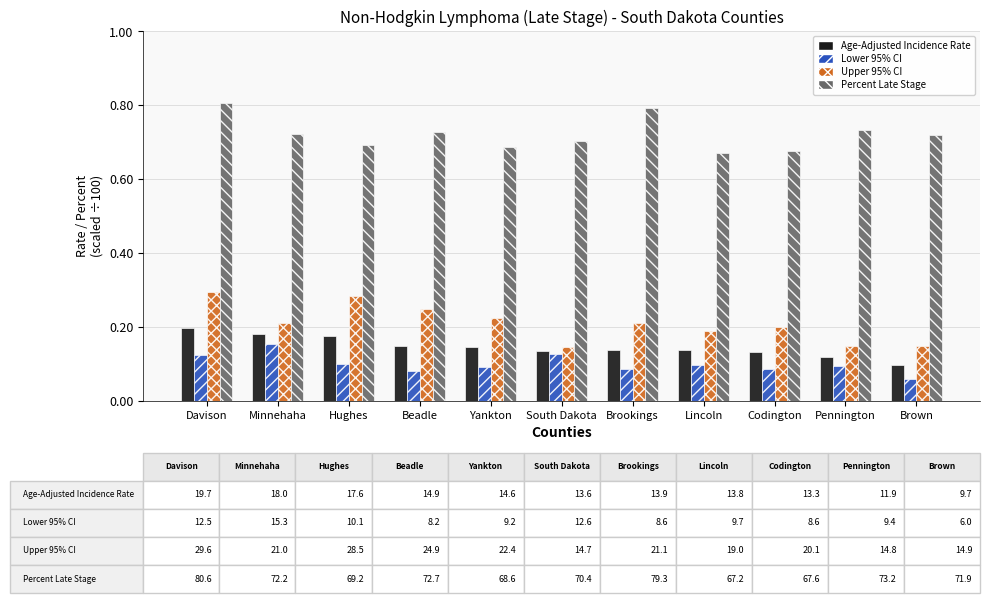

The Upper 95% CI series shows 0.2 at Pennington. True or false?

False